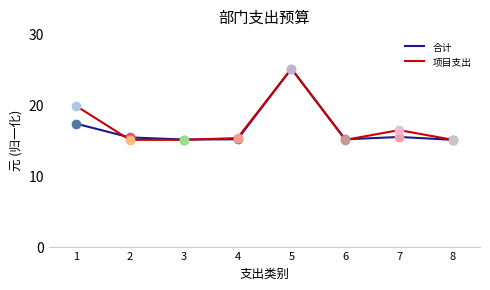

The value of 合计 at 8 is 15.0. True or false?

True